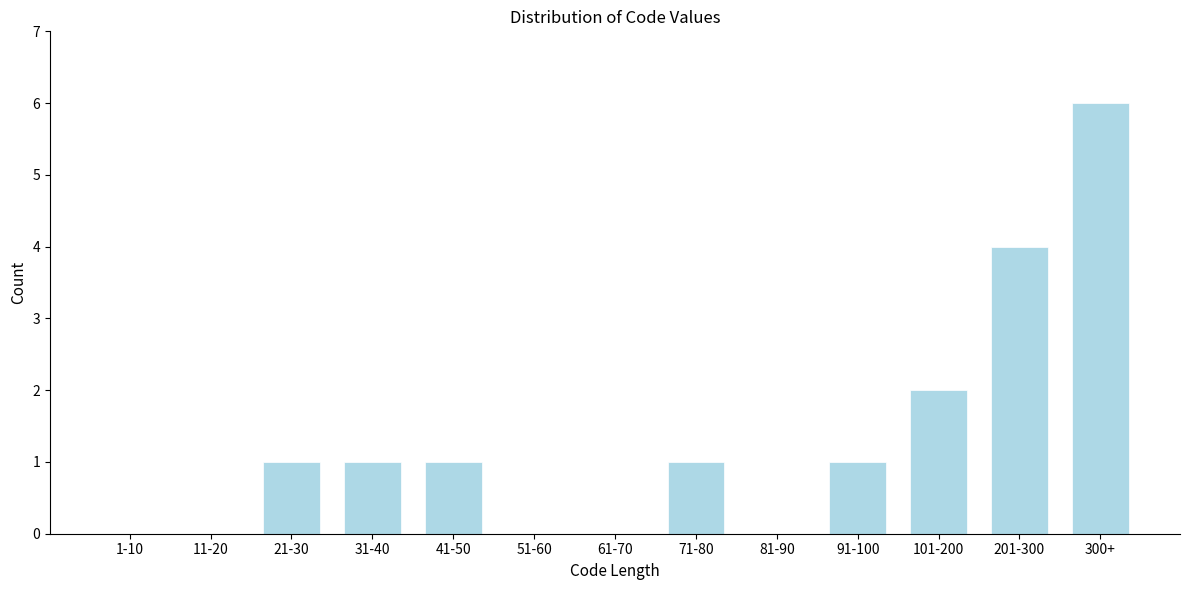

Reading left to right, transcribe all the data shown in this chart.

1-10=0	11-20=0	21-30=1	31-40=1	41-50=1	51-60=0	61-70=0	71-80=1	81-90=0	91-100=1	101-200=2	201-300=4	300+=6